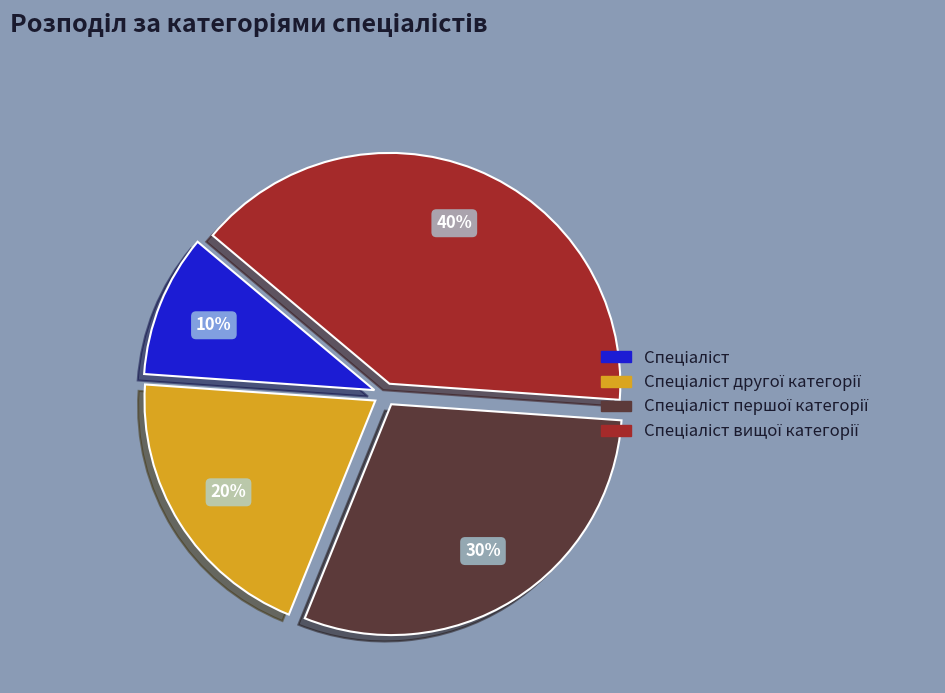

Does any single category account for the majority?

No